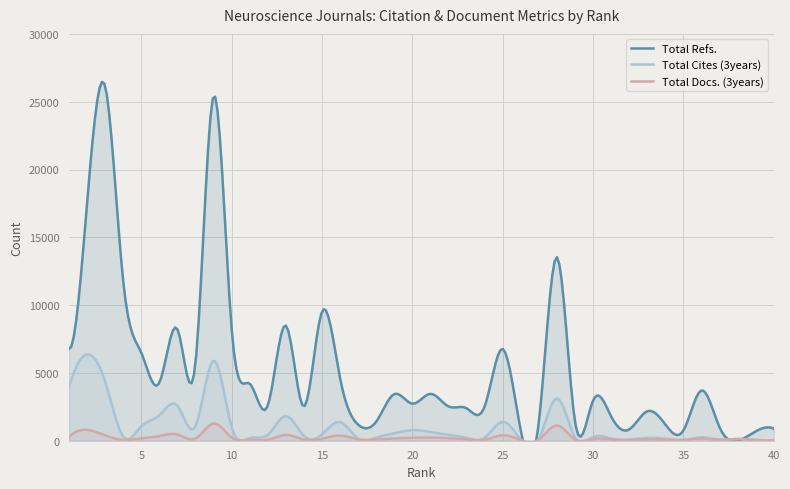

Reading left to right, what are all the values shown in this chart?

Total Refs.: 6773	17545	26136	11747	6485	4289	8217	5768	25427	8245	4209	2606	8491	2520	9526	4603	1182	1412	3439	2733	3457	2529	2389	2535	6762	734	1407	13538	1393	2975	1786	836	2174	1199	763	3708	985	0	690	887
Total Cites (3years): 3933	6365	4361	298	1064	1884	2576	1084	5914	998	198	433	1818	356	471	1378	150	224	553	777	639	432	206	229	1390	70	110	3110	248	278	164	90	210	154	59	246	81	116	65	31
Total Docs. (3years): 269	799	389	65	179	344	458	163	1267	238	54	71	424	91	149	382	104	81	164	221	237	189	101	68	396	57	83	1127	88	139	93	37	104	76	55	165	67	138	46	42